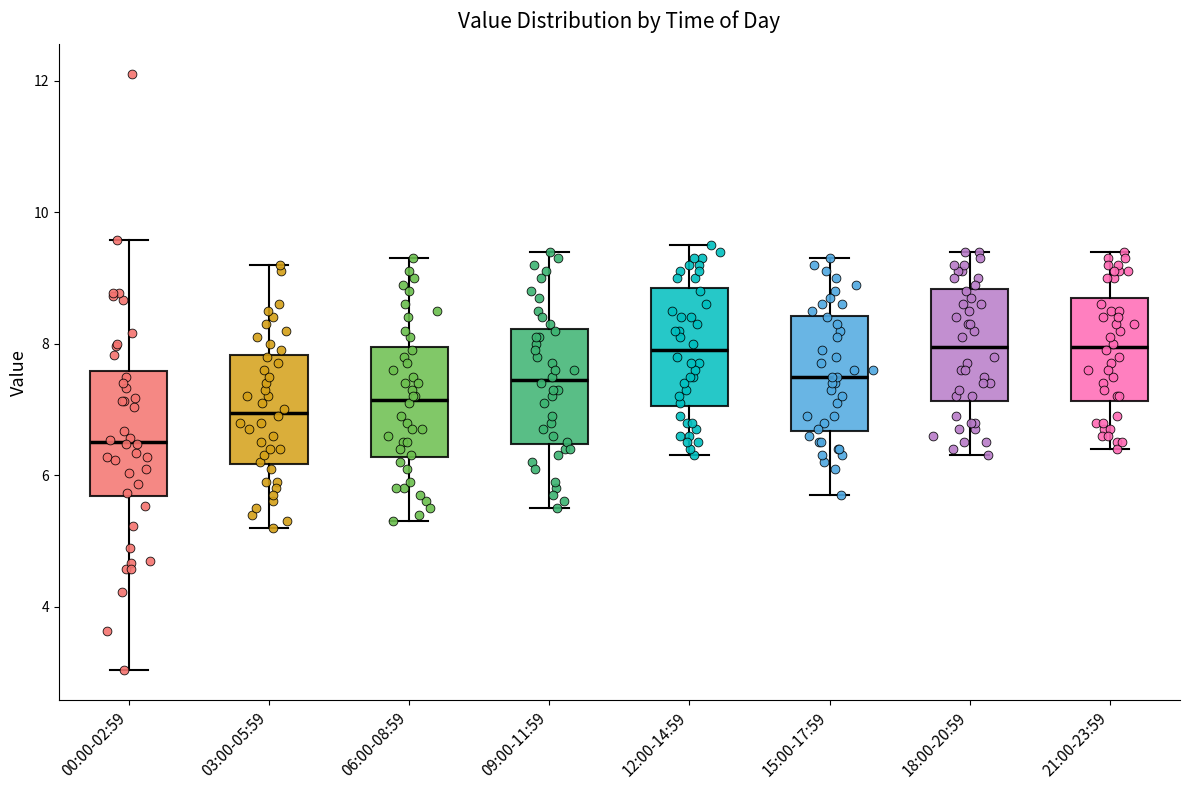

Reading left to right, read every box against the y-axis: the position of its median line, the range the box covers, and the ends of its whiskers. The values are not printed on the chart, so give them approximately, as read against the axis.

00:00-02:59: median 6.6, box 5.6 to 7.6, whiskers 3.0 to 9.6
03:00-05:59: median 7.0, box 6.2 to 7.8, whiskers 5.2 to 9.2
06:00-08:59: median 7.2, box 6.2 to 8.0, whiskers 5.4 to 9.4
09:00-11:59: median 7.4, box 6.4 to 8.2, whiskers 5.6 to 9.4
12:00-14:59: median 8.0, box 7.0 to 8.8, whiskers 6.4 to 9.6
15:00-17:59: median 7.6, box 6.6 to 8.4, whiskers 5.8 to 9.4
18:00-20:59: median 8.0, box 7.2 to 8.8, whiskers 6.4 to 9.4
21:00-23:59: median 8.0, box 7.2 to 8.8, whiskers 6.4 to 9.4